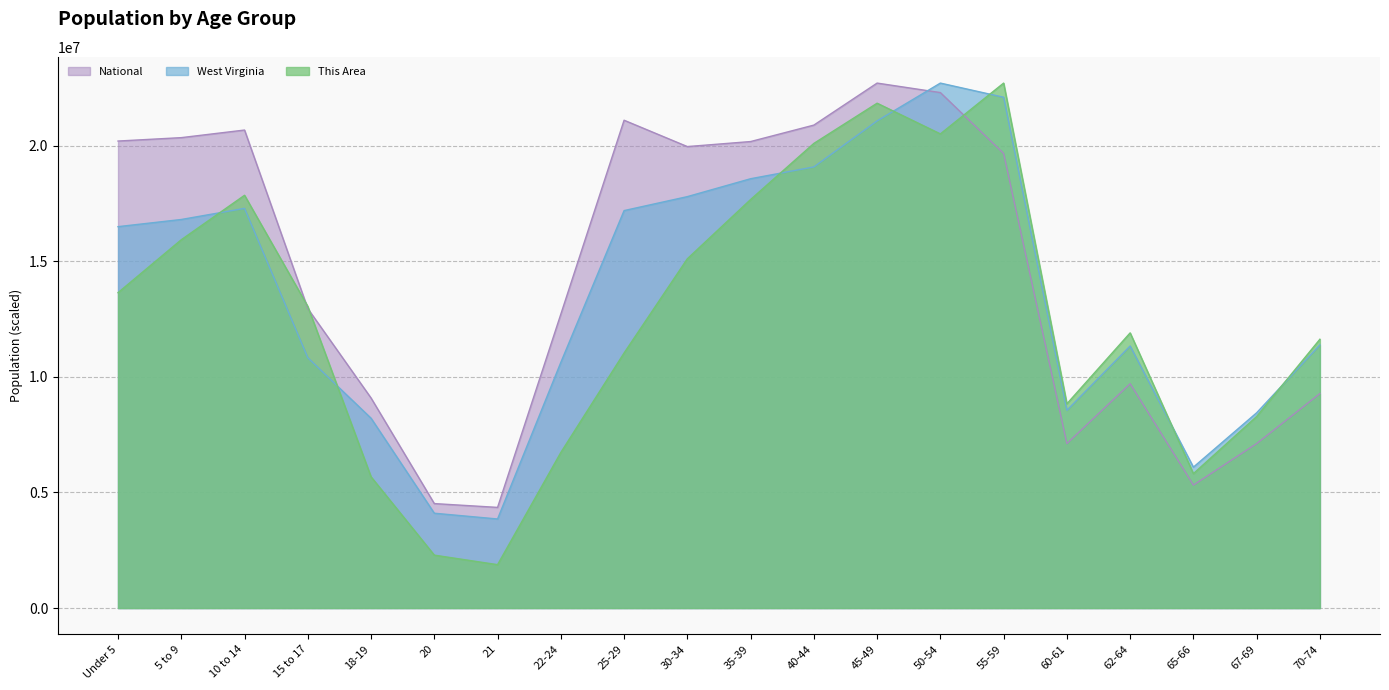

After their last crossing, which series has the higher values: West Virginia or National?

West Virginia